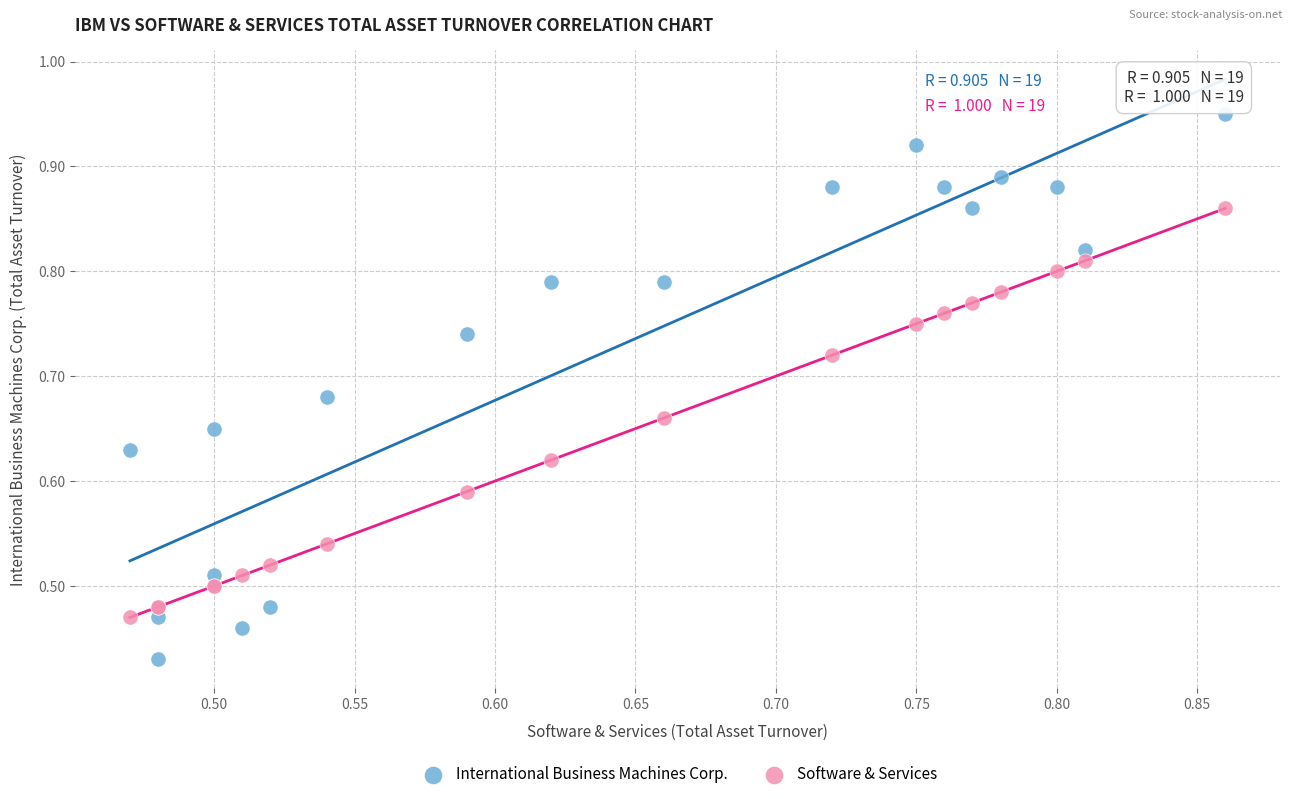

Which series has the widest spread of Y values?

International Business Machines Corp.